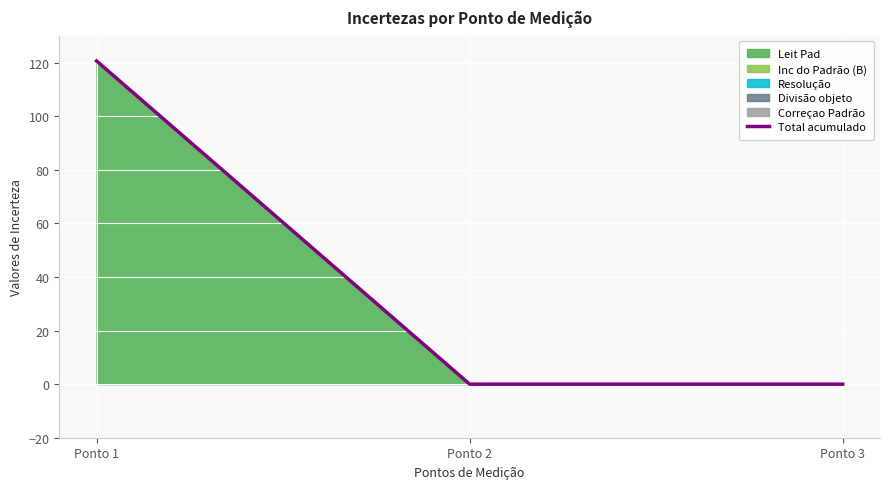

The value at Ponto 3 is -42.1. True or false?

False